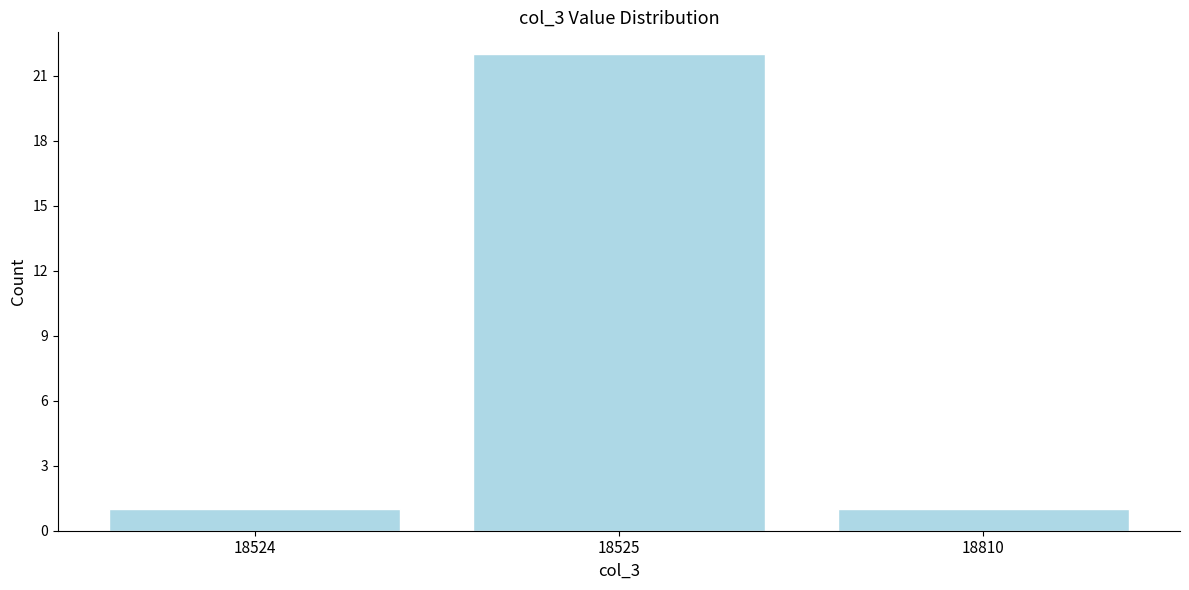

Reading left to right, what are all the values shown in this chart?

18524=1	18525=22	18810=1